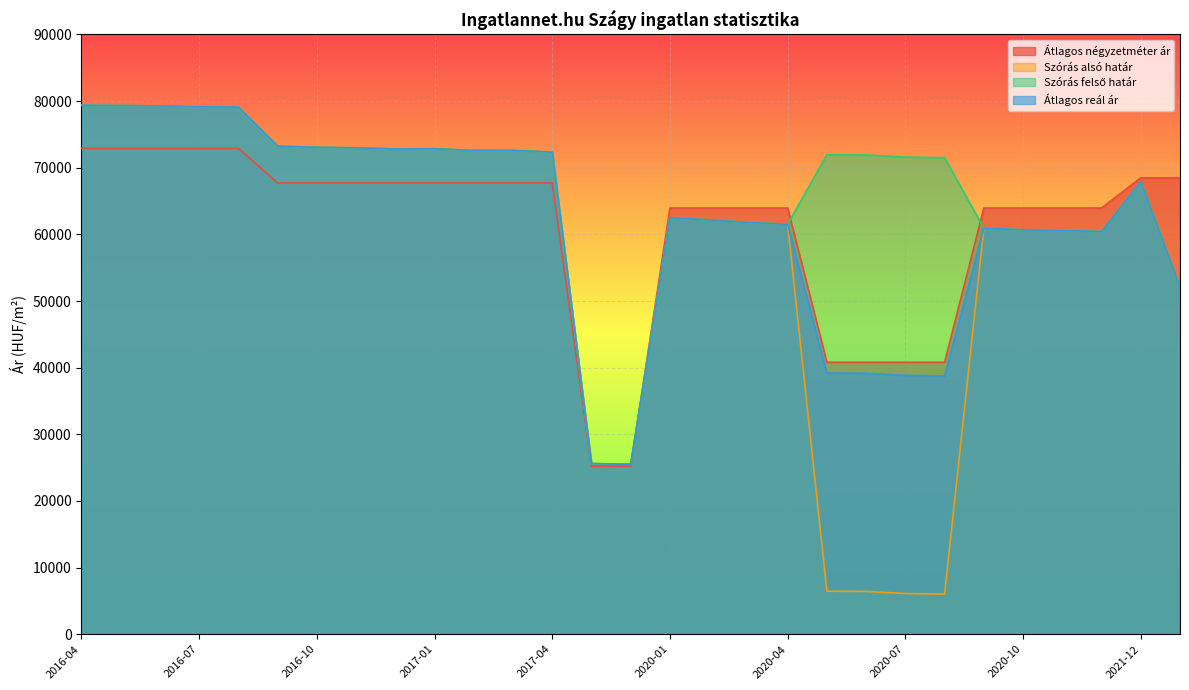

What position from the right is 2020-07?

8